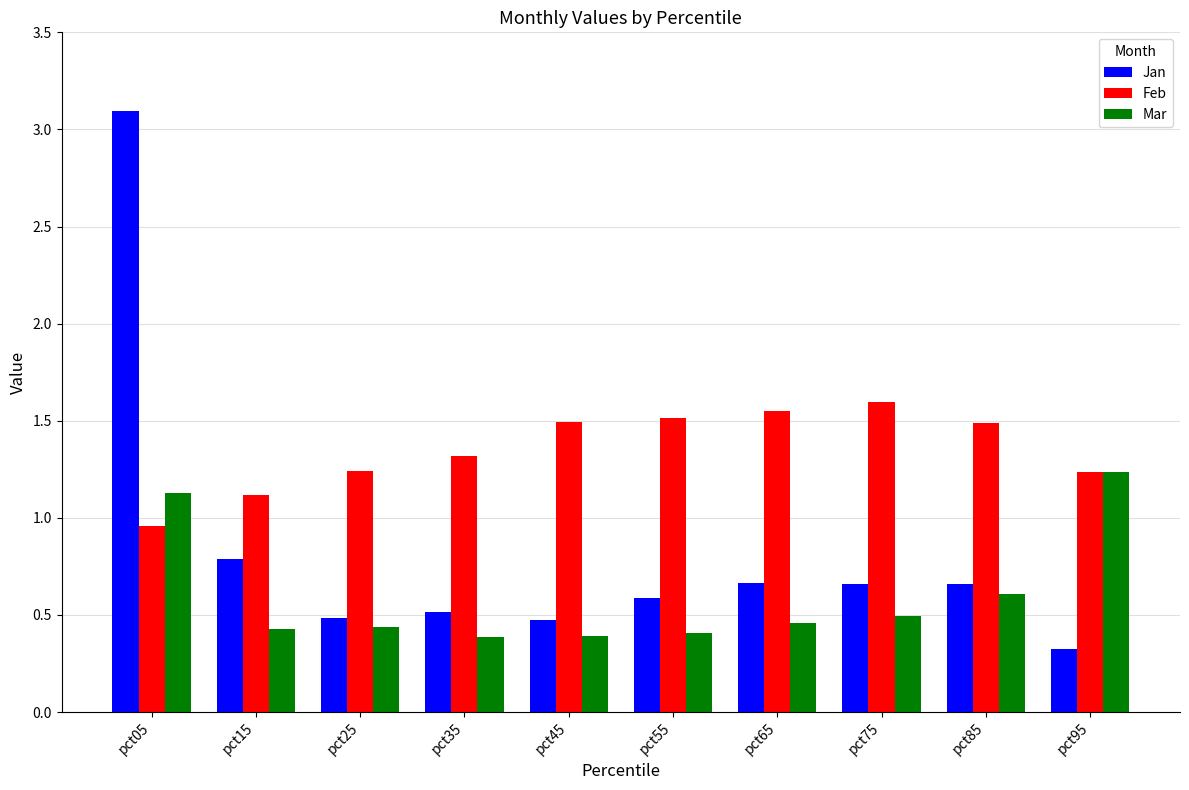

Which series has the largest total across all categories?

Feb